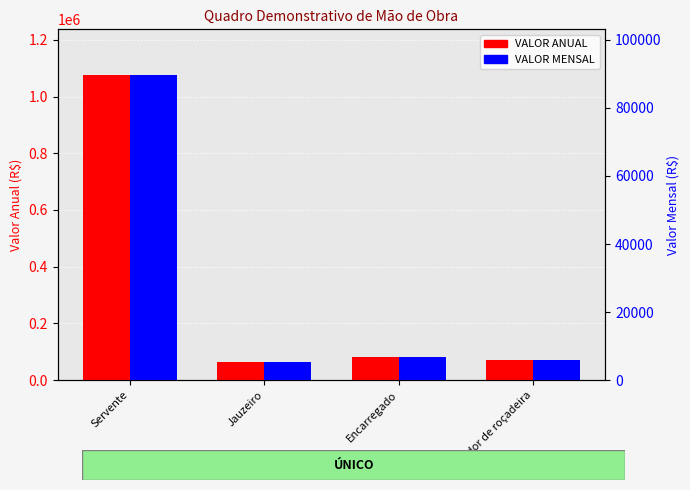

True or false: VALOR MENSAL has a value of 9532.0 at Encarregado.

False